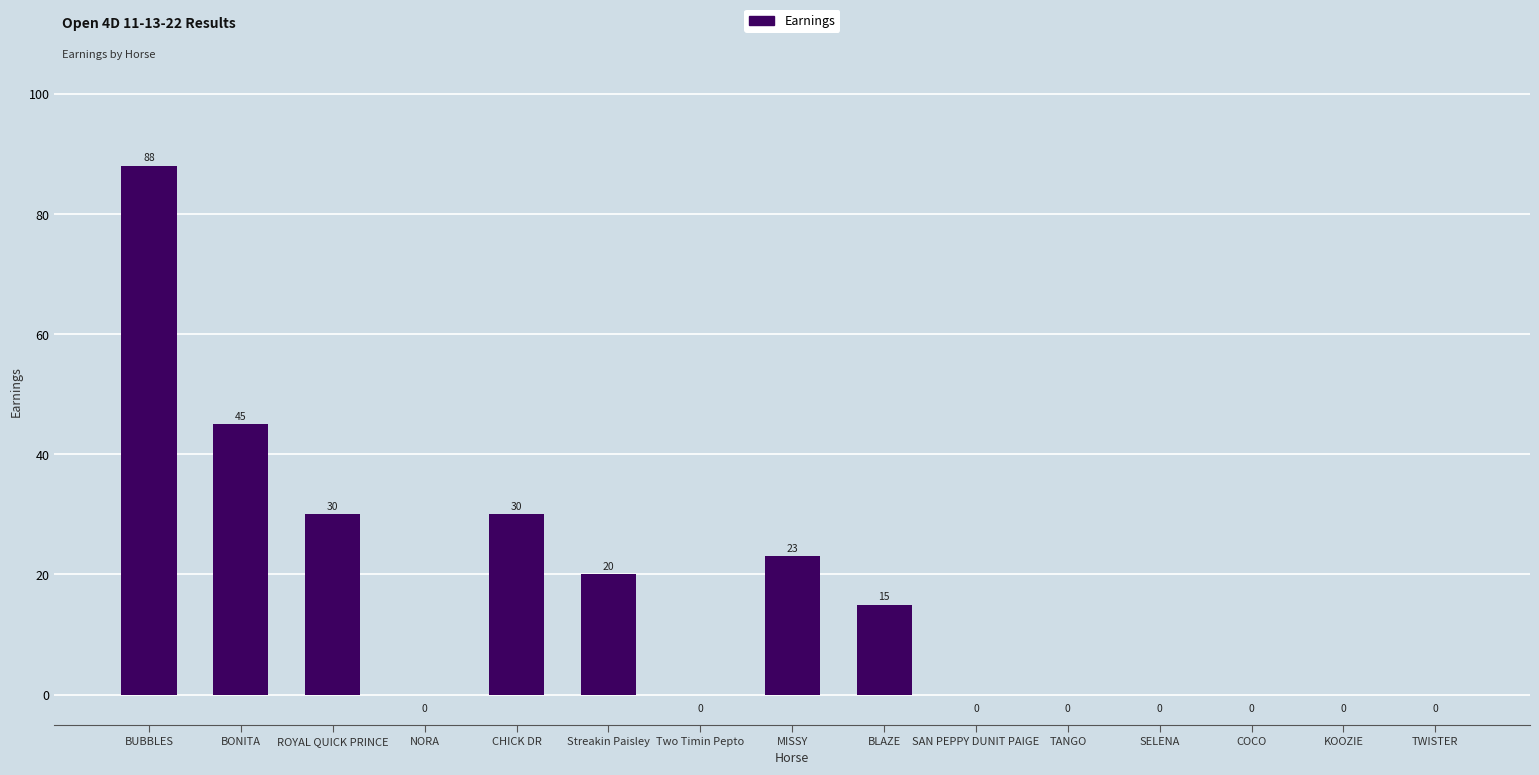

Where is the data nearest to the value 44?

BONITA